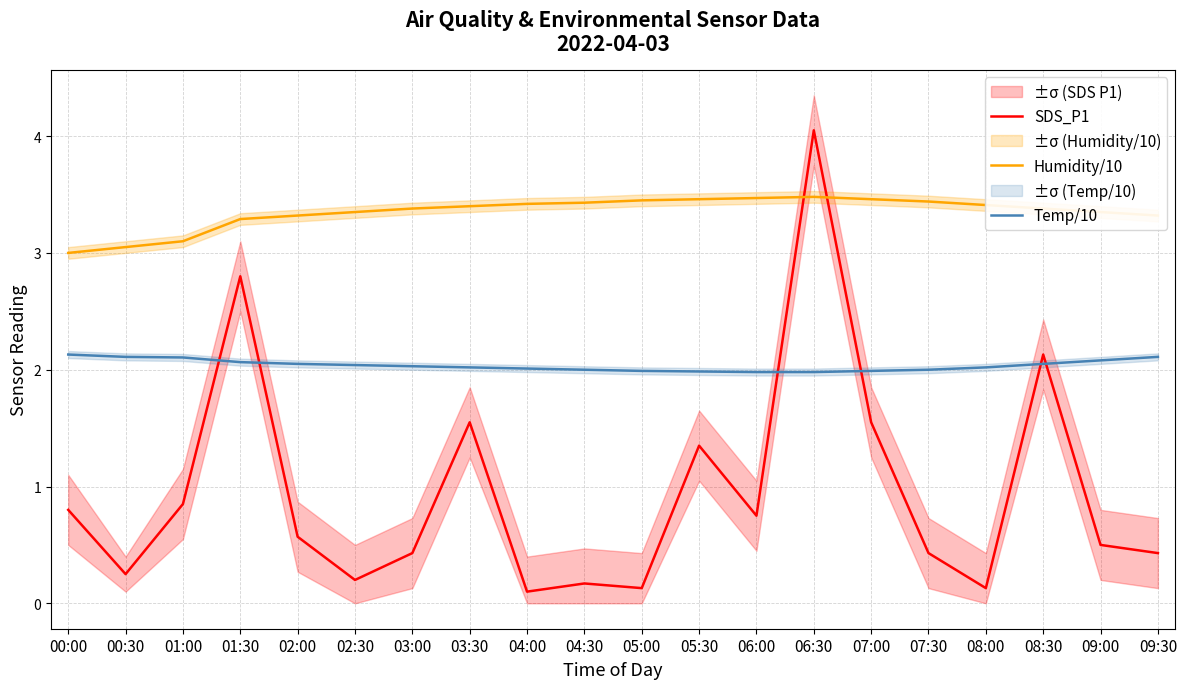

At which category does the chart reach its peak across all series?

06:30